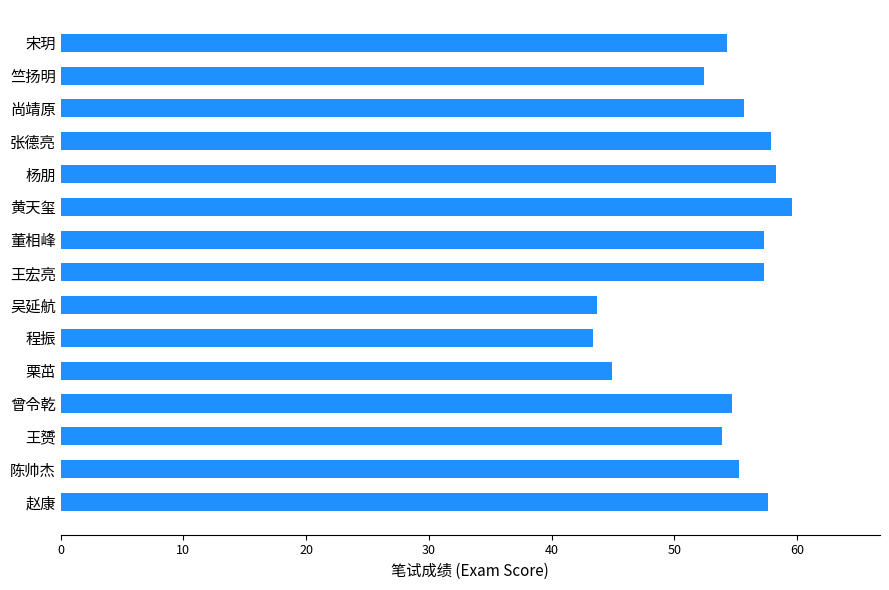

Count the number of values greater than 55.

8